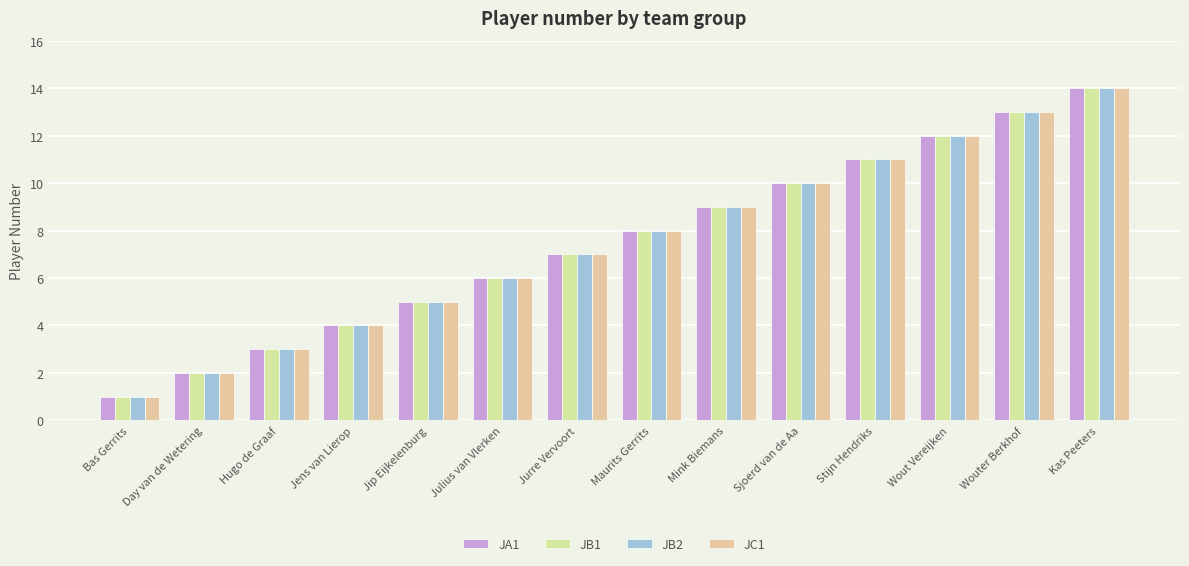

The JB1 series shows 6 at Wouter Berkhof. True or false?

False